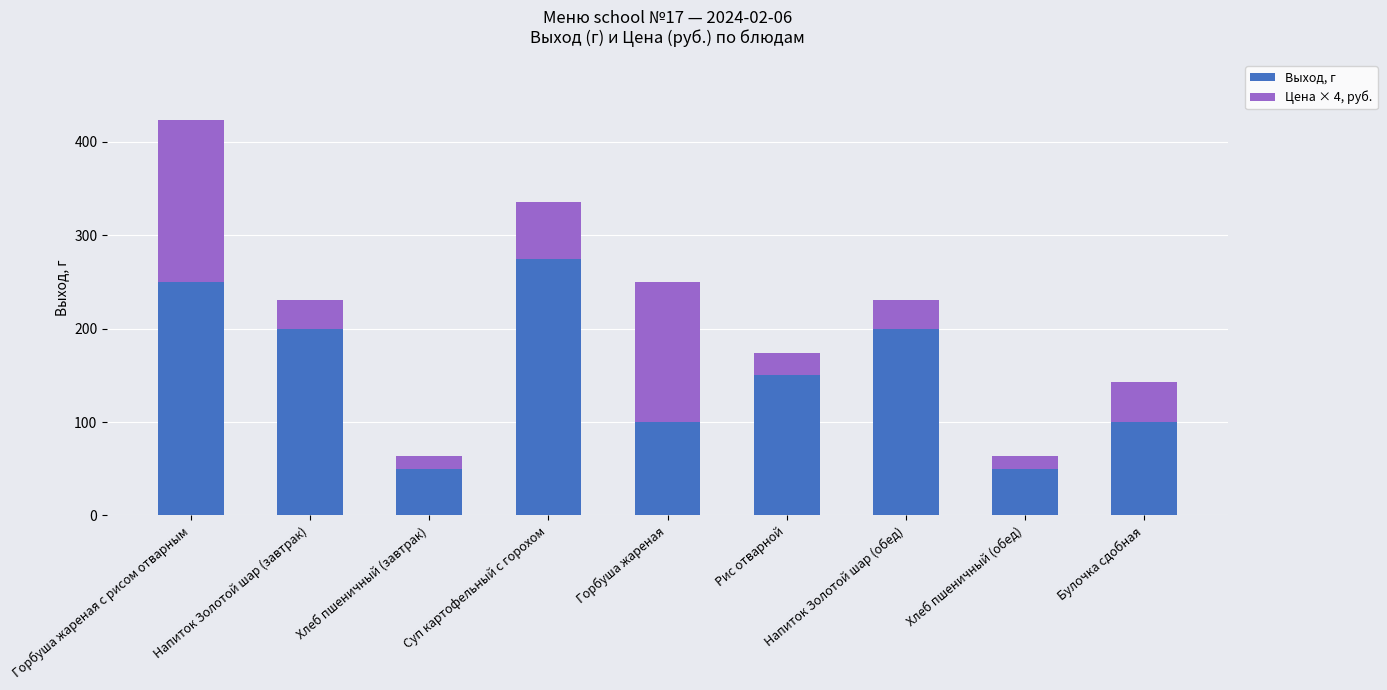

Read the Выход, г value at Хлеб пшеничный (завтрак).

50.0